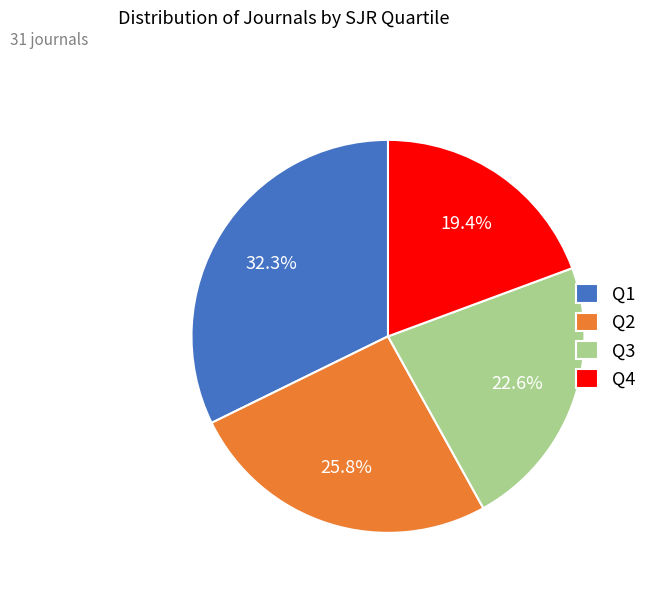

Rank the categories by value from lowest to highest.

Q4, Q3, Q2, Q1